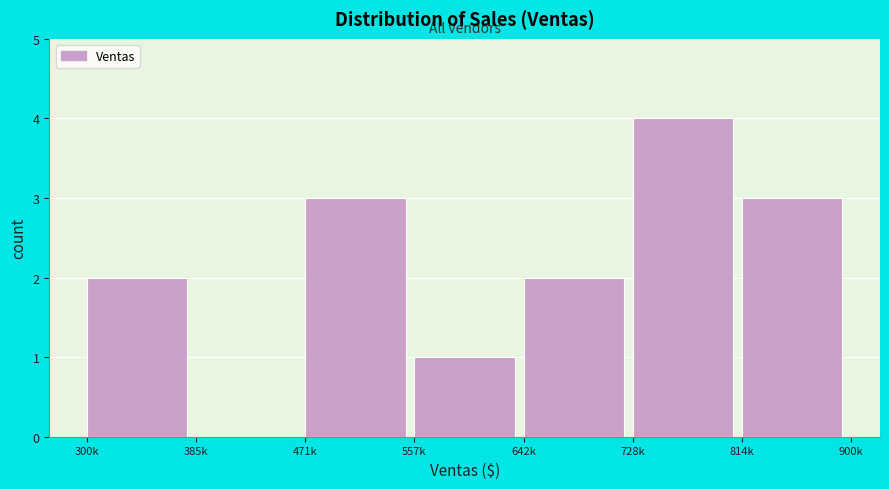

What is the approximate value at 728k?

4